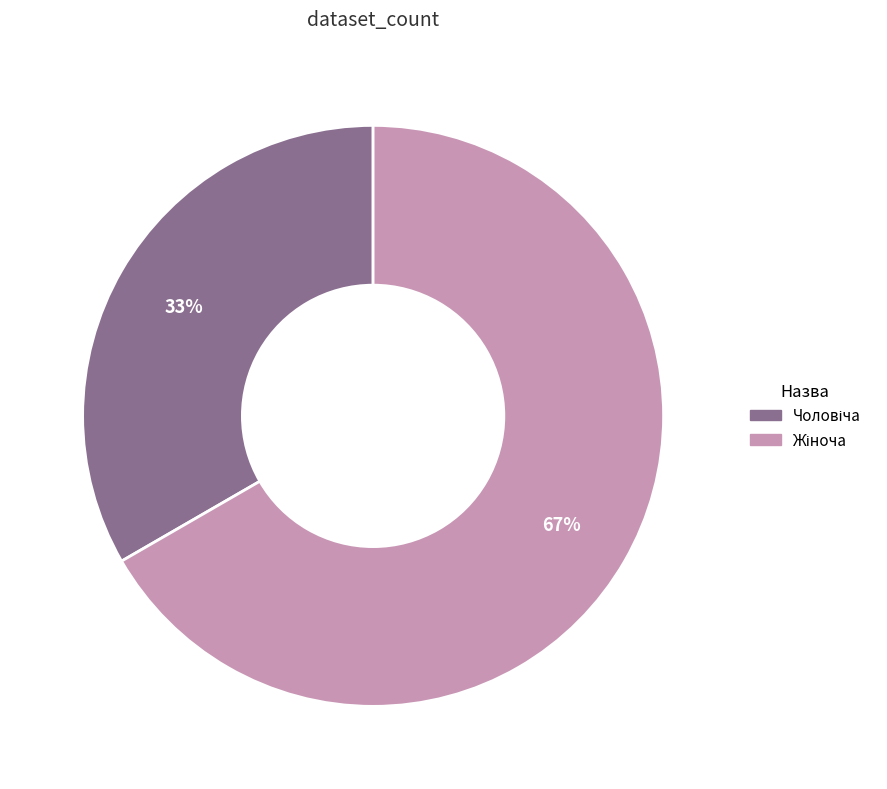

Is there any slice that represents more than half of the pie?

Yes